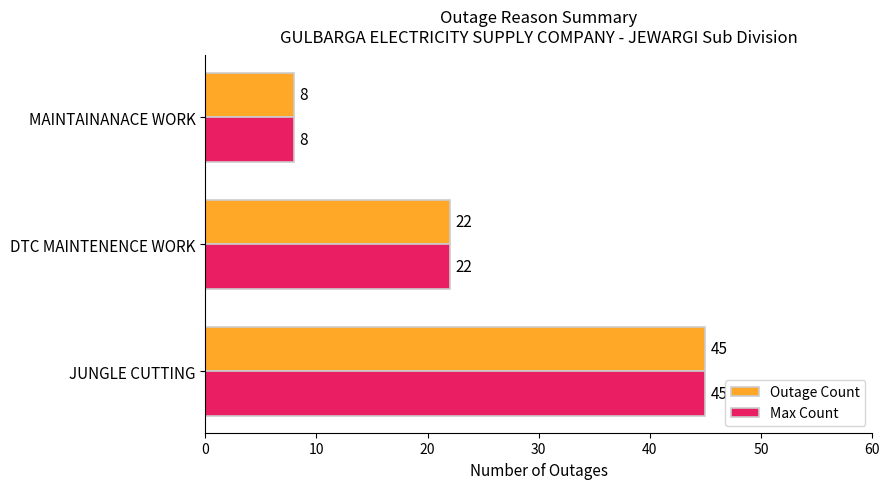

What is the minimum value for Max Count?

8